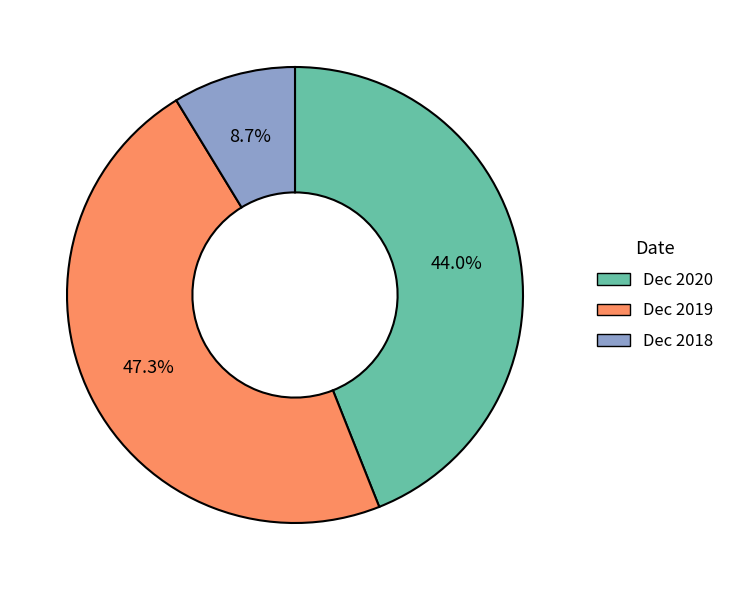

What is the largest slice in the pie chart?

Dec 2019